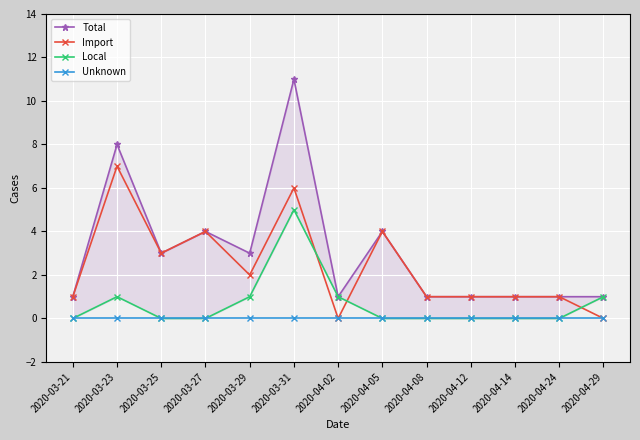

What is the difference between the maximum and minimum values in the Local series?

5